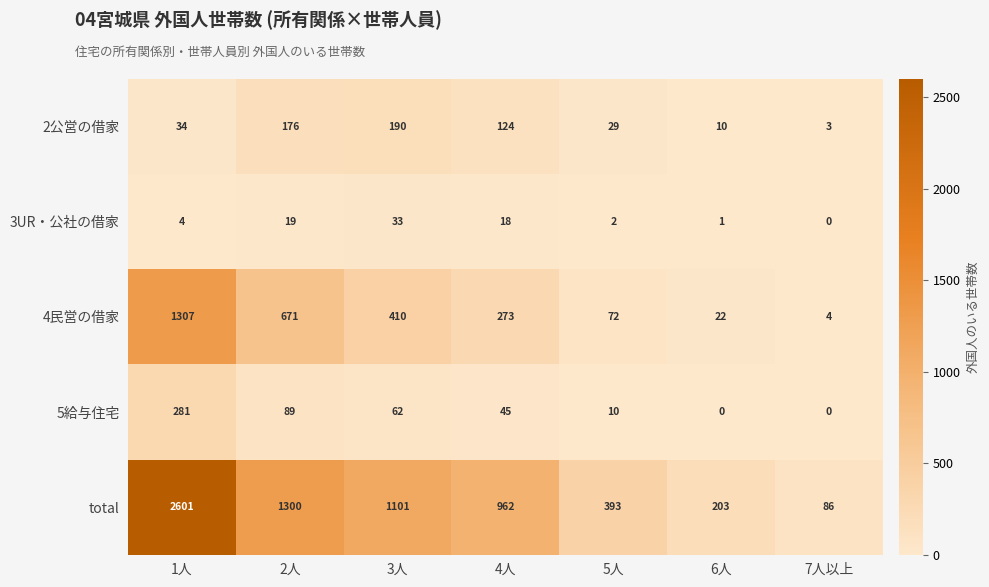

How many data points does each series have?

7